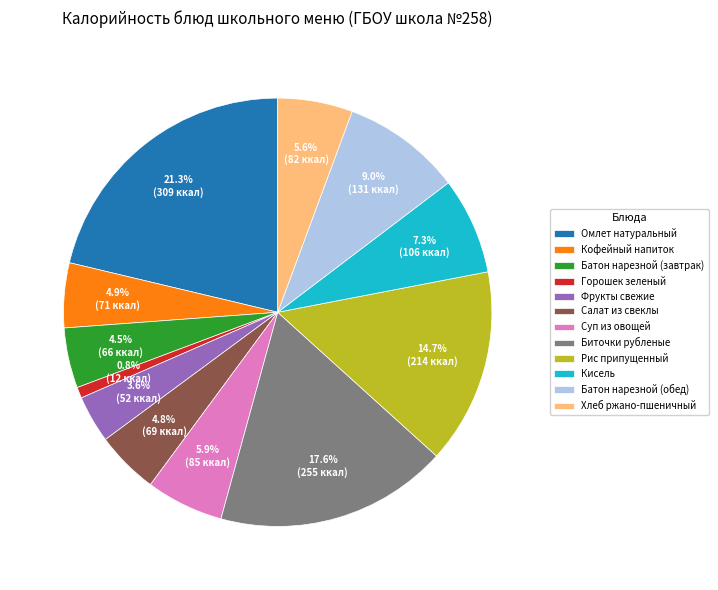

To the nearest percent, what percentage of the pie is Фрукты свежие?

4%